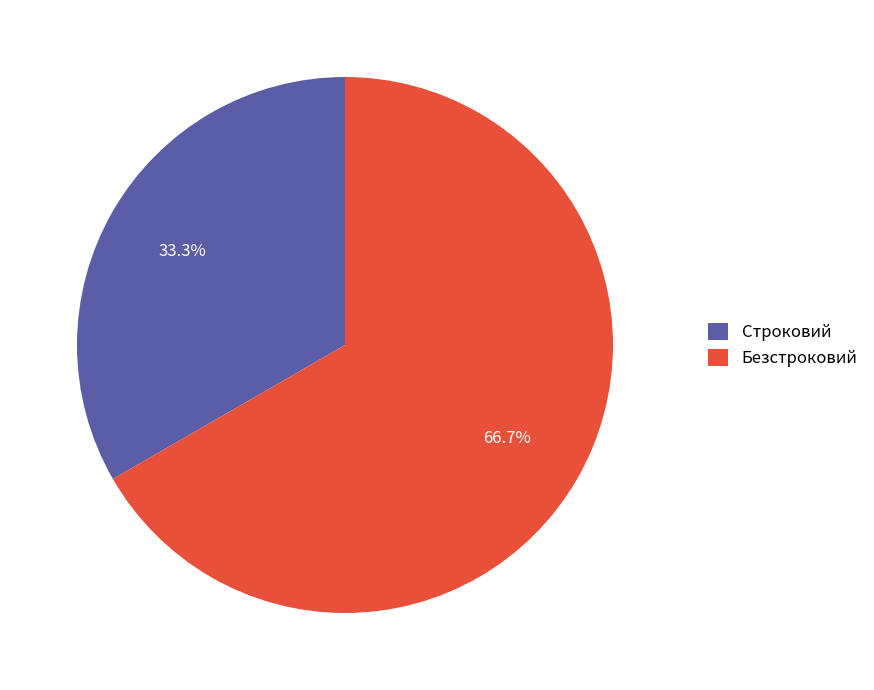

Which category has the biggest portion of the pie?

Безстроковий